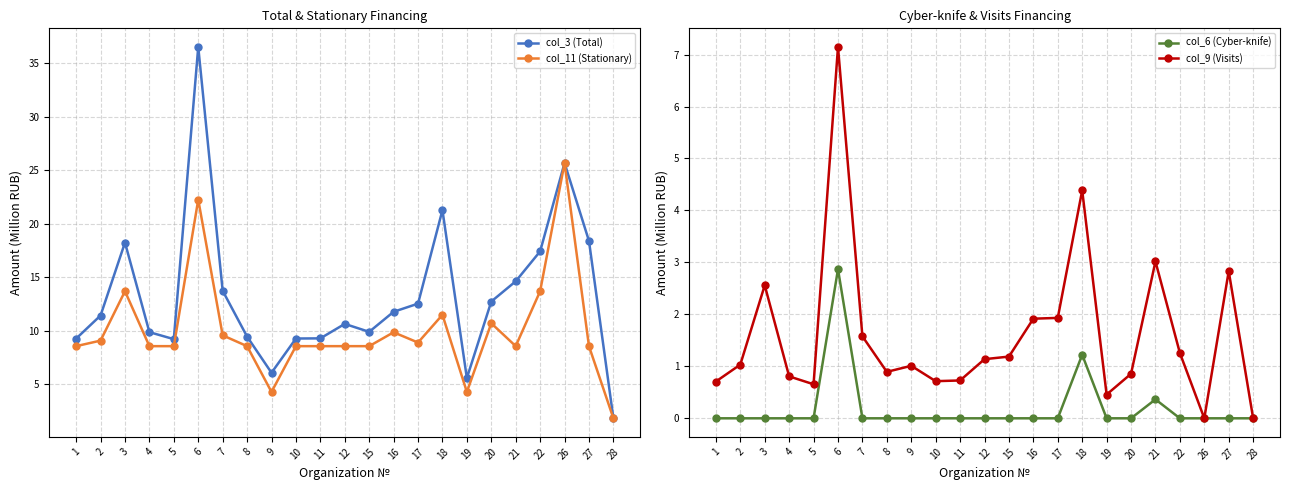

Does the chart have visible grid lines?

Yes